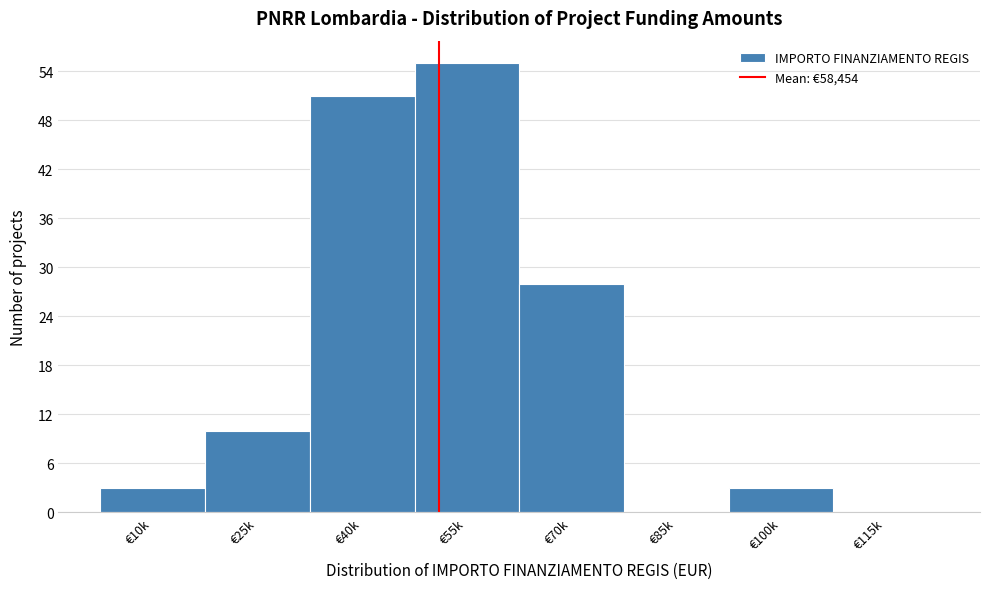

Reading left to right, what are all the values shown in this chart?

€10k=3	€25k=10	€40k=51	€55k=55	€70k=28	€85k=0	€100k=3	€115k=0